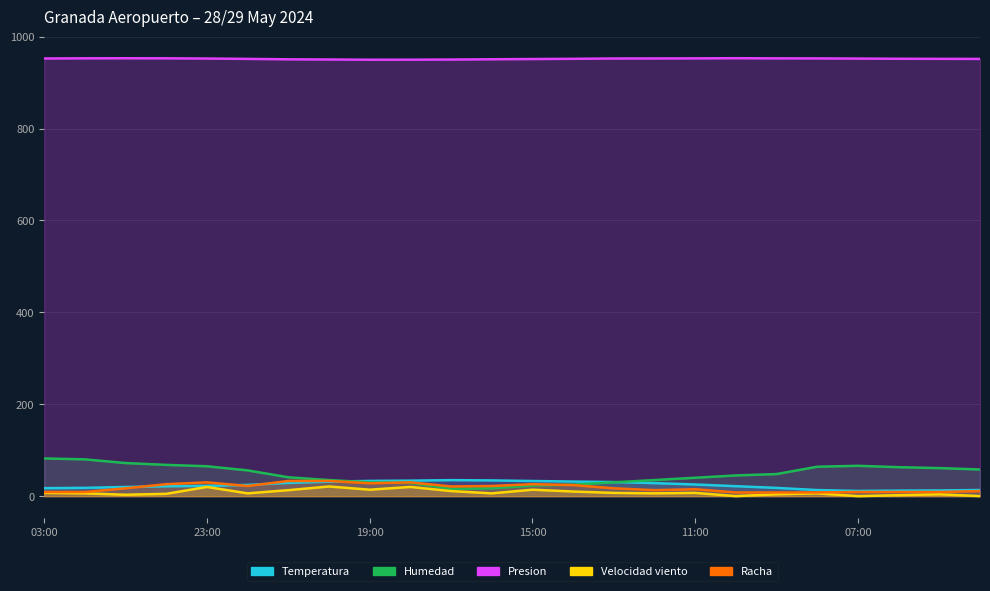

Which series changed the most between 00:00 and 22:00?

Humedad